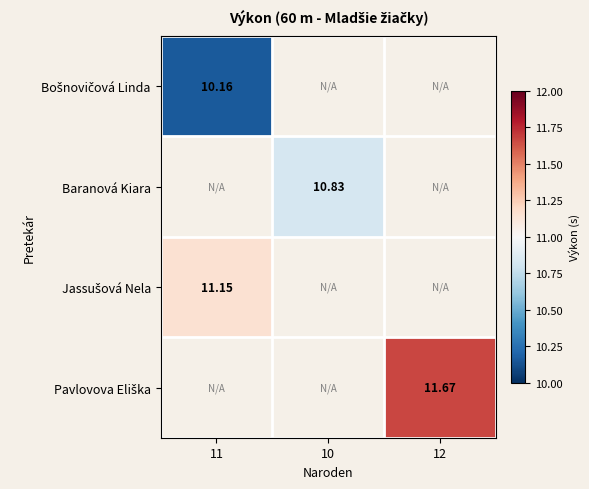

Rank the series at 12 from lowest to highest value.

Bošnovičová Linda, Baranová Kiara, Jassušová Nela, Pavlovova Eliška